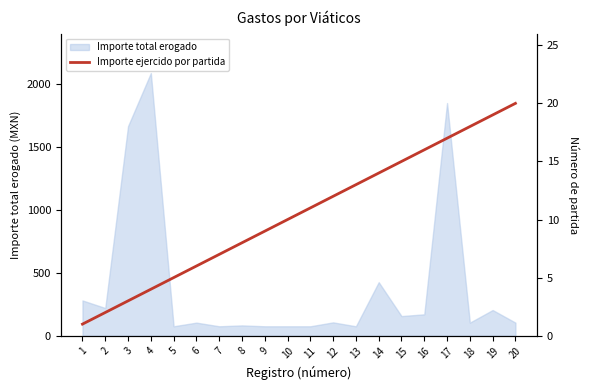

Which label corresponds to the smallest value in the chart?

1